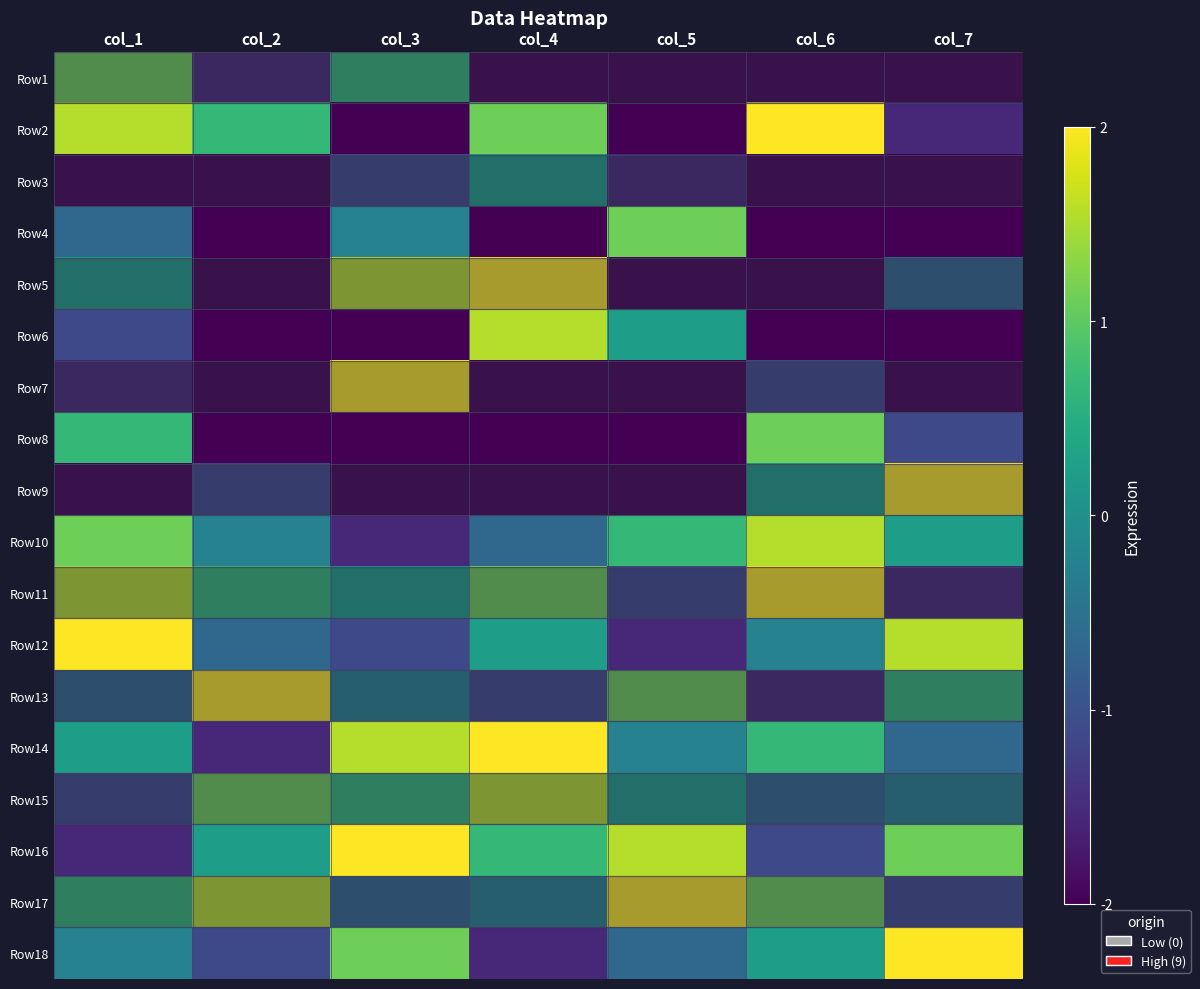

Which has a higher value, col_7 or col_2?

col_2